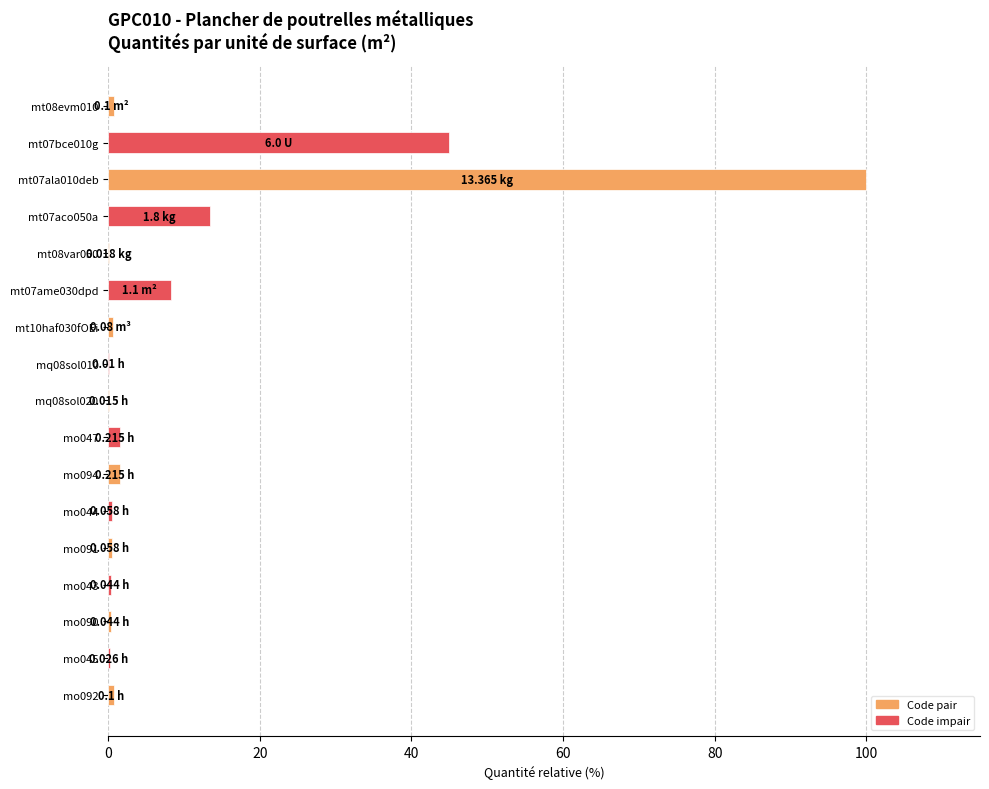

What is the sum of all values?

173.9